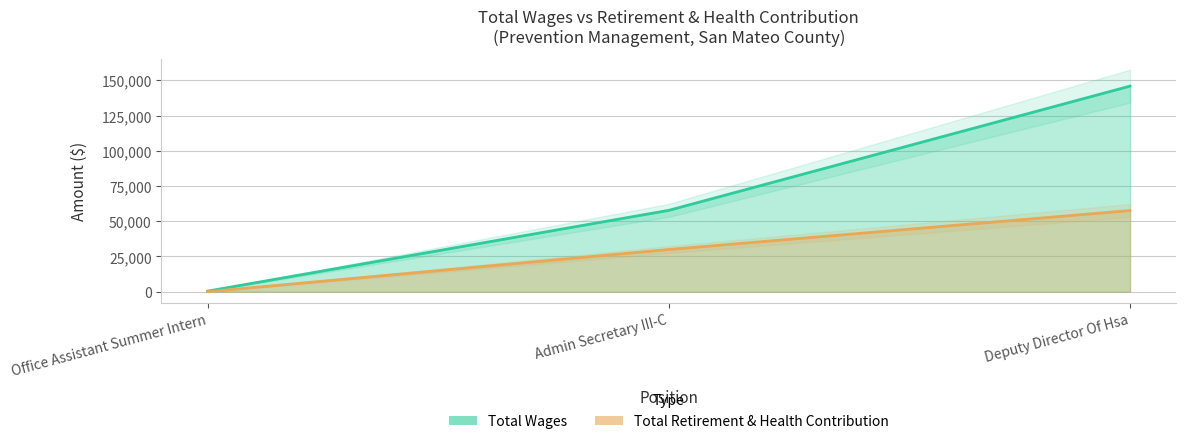

What are all the series names shown in the legend?

Total Wages, Total Retirement & Health Contribution